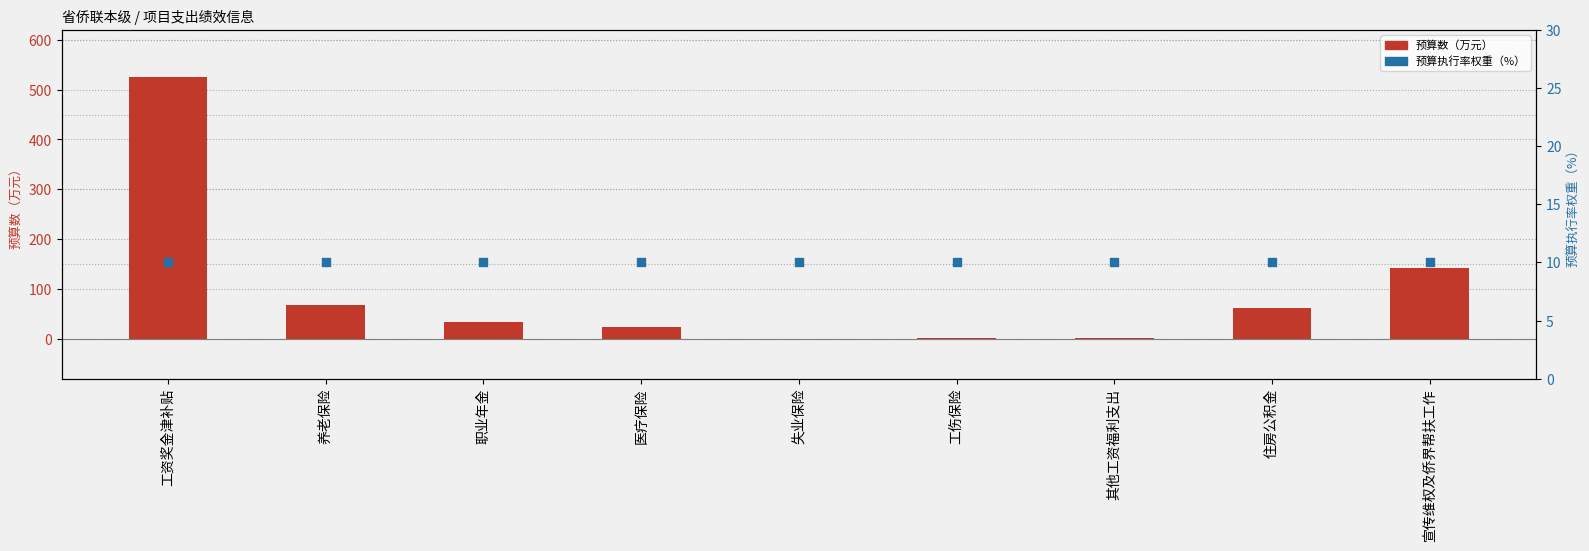

Is the value of 预算数（万元） at 工伤保险 greater than the value of 预算执行率权重（%） at 其他工资福利支出?

No